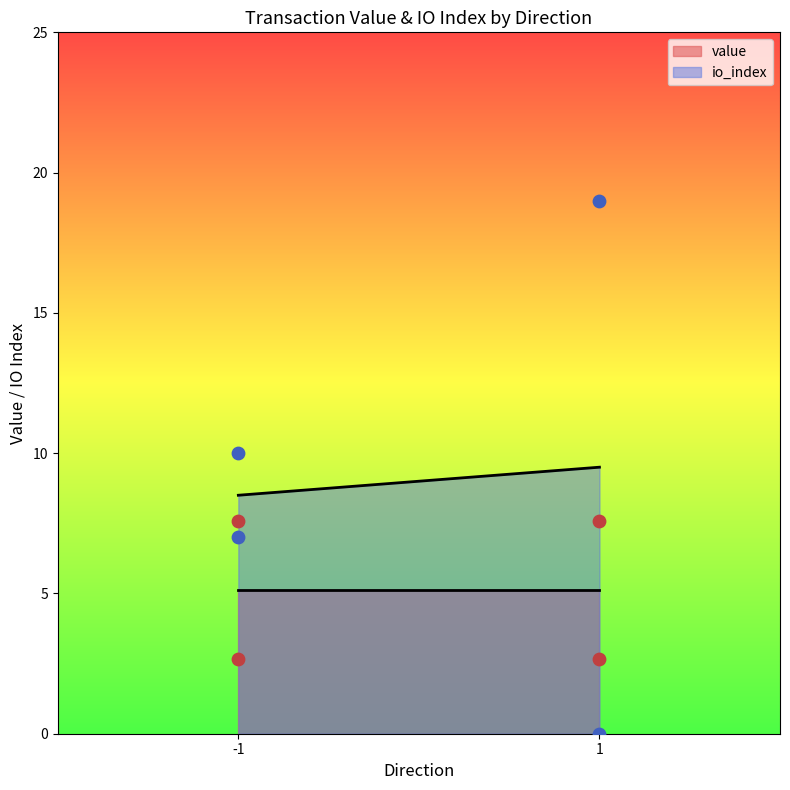

What are all the series names shown in the legend?

value, io_index